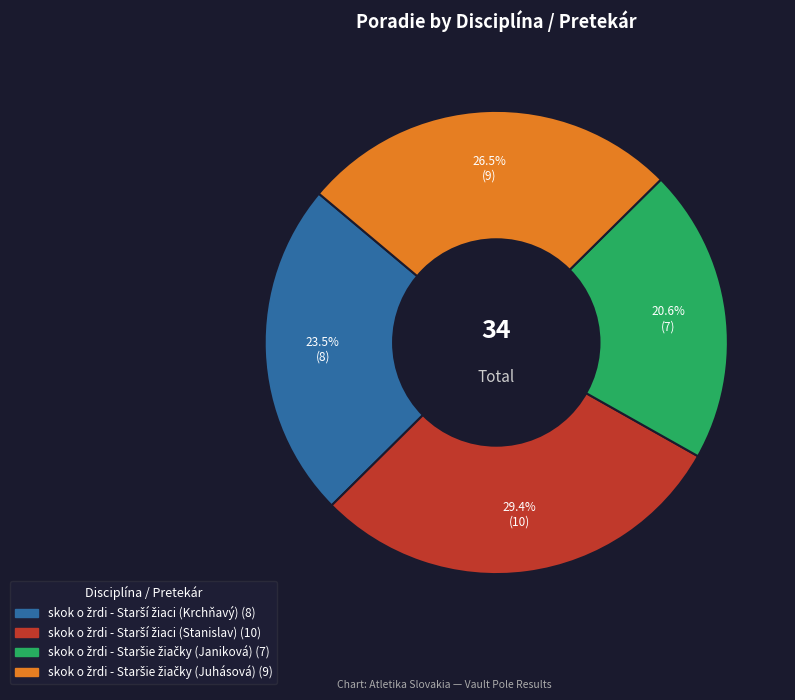

To the nearest percent, what is the difference between the largest and smallest slice percentages?

9%